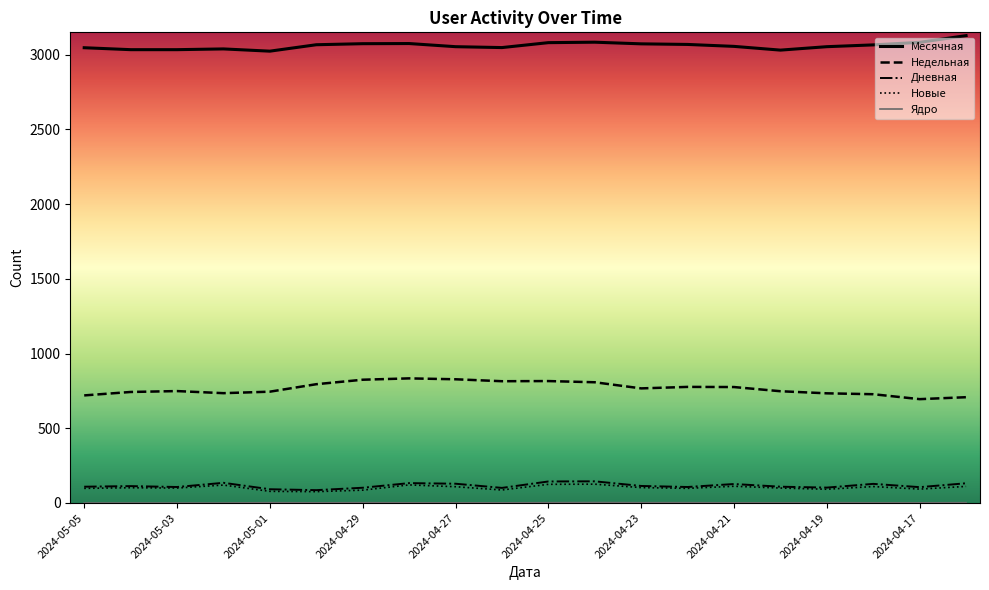

True or false: Новые and Недельная cross at least once.

False